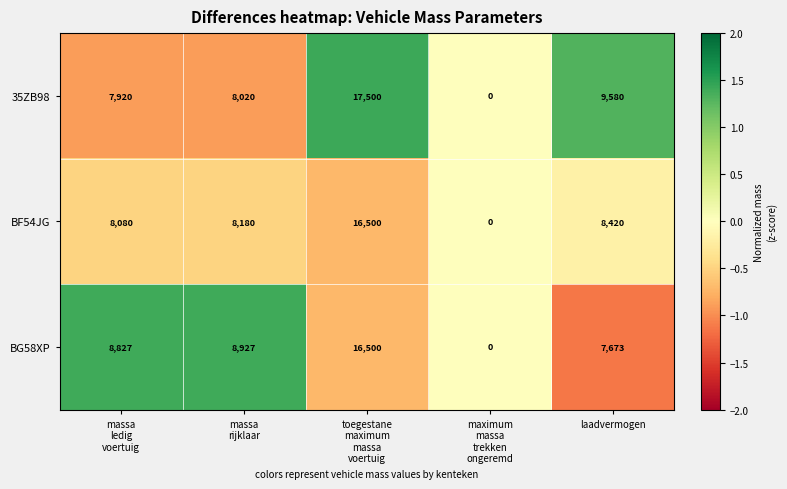

What is the sum of all BF54JG values?

41180